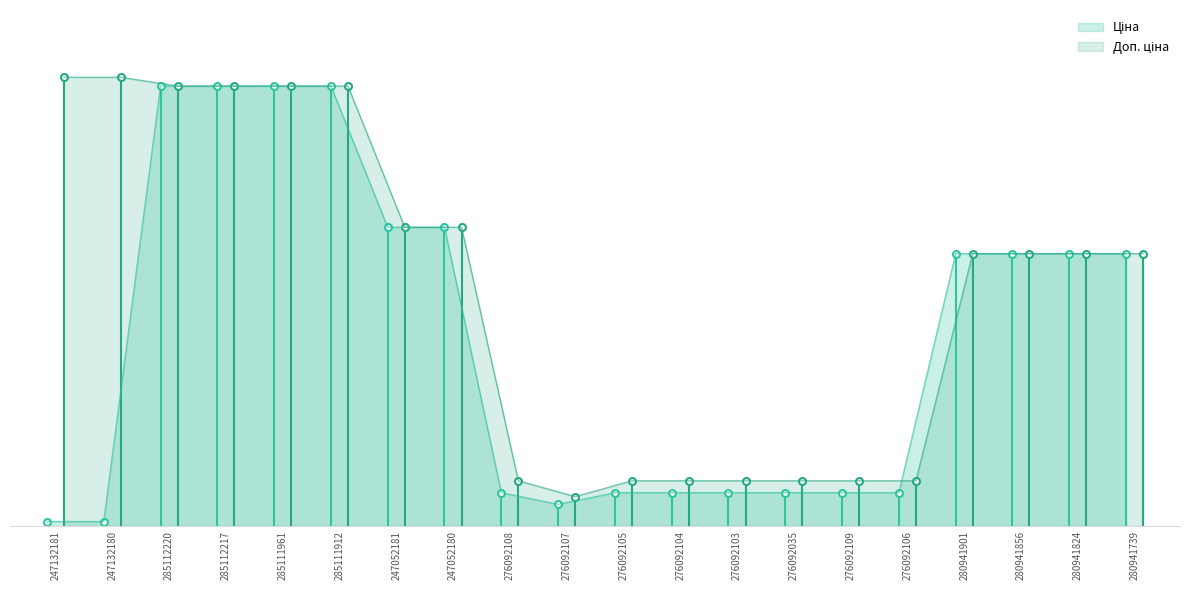

The value of Доп. ціна at 280941856 is 0.6. True or false?

True